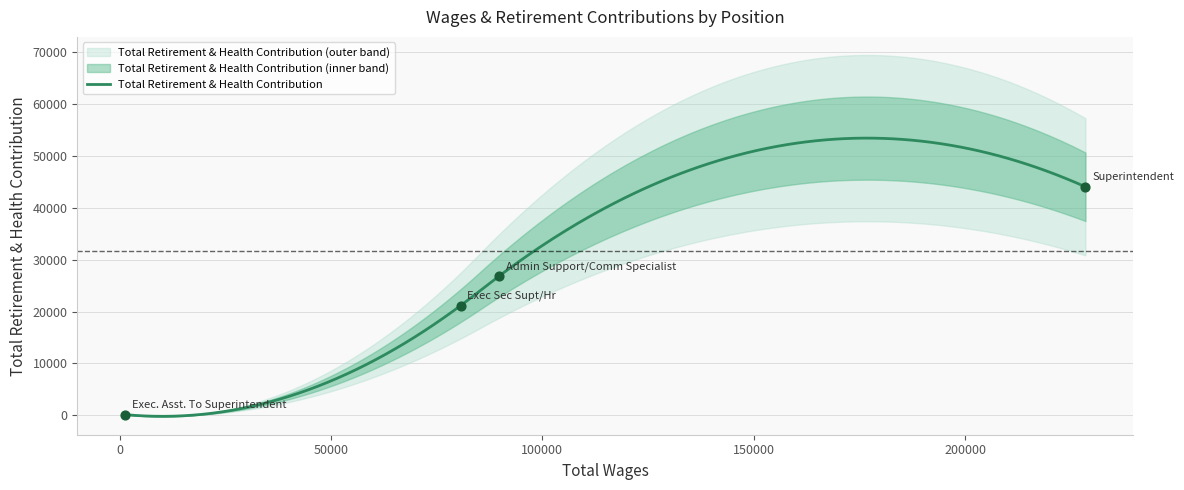

What is the maximum value for Total Retirement & Health Contribution?

53437.3